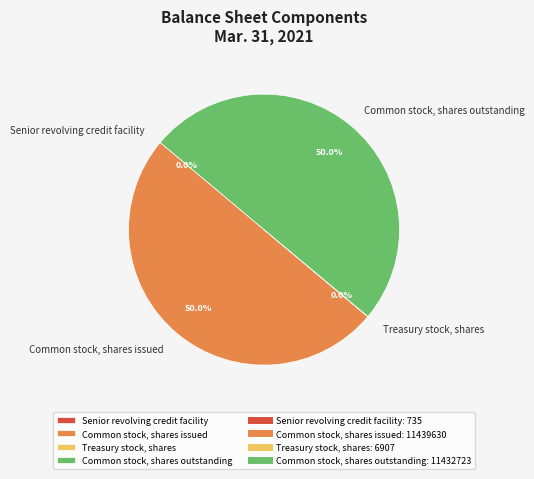

What percentage is NOT represented by Common stock, shares issued?

50.0%